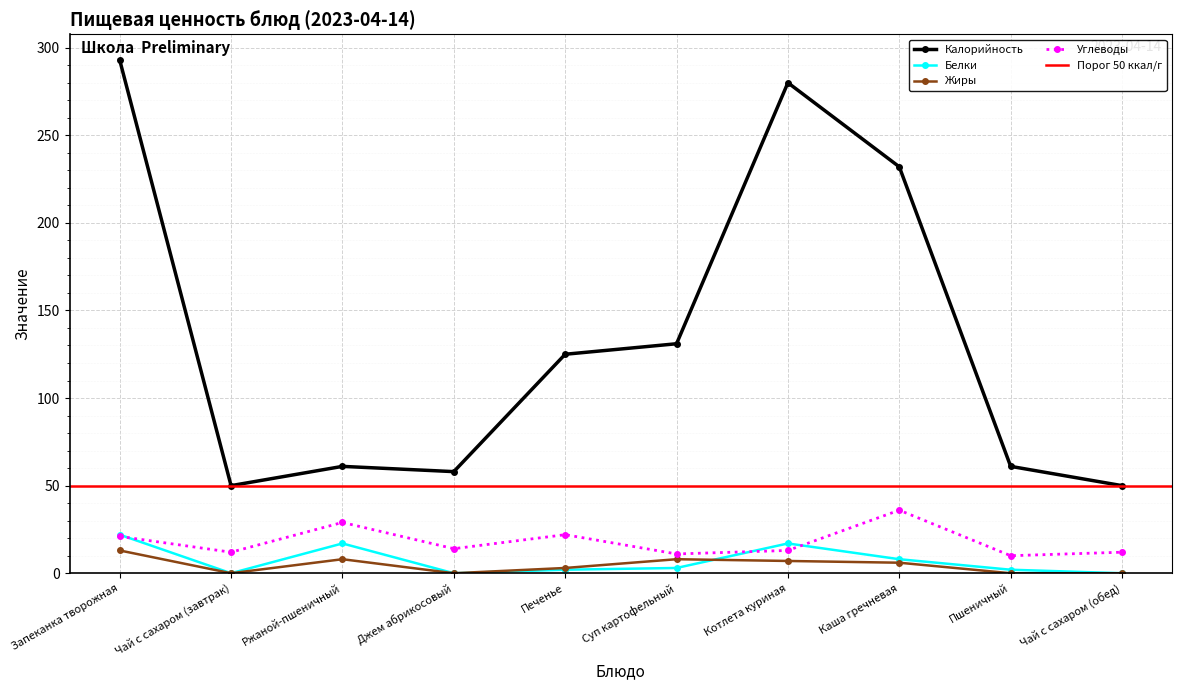

How many interior local valleys does the Жиры series have?

2